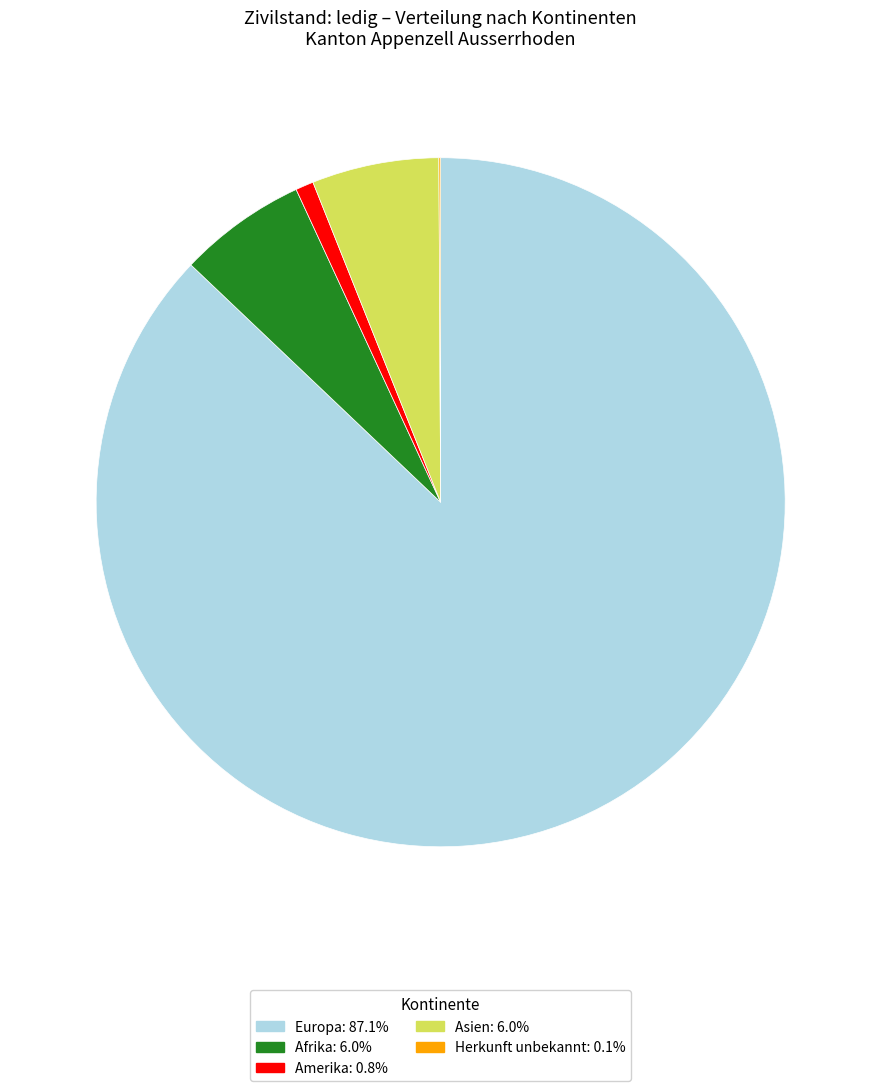

Is there a majority slice in this chart?

Yes